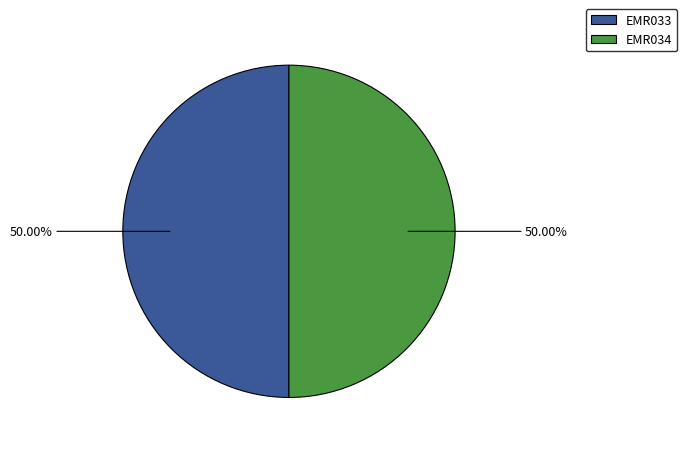

Combined, do EMR034 and EMR033 account for over 50%?

Yes